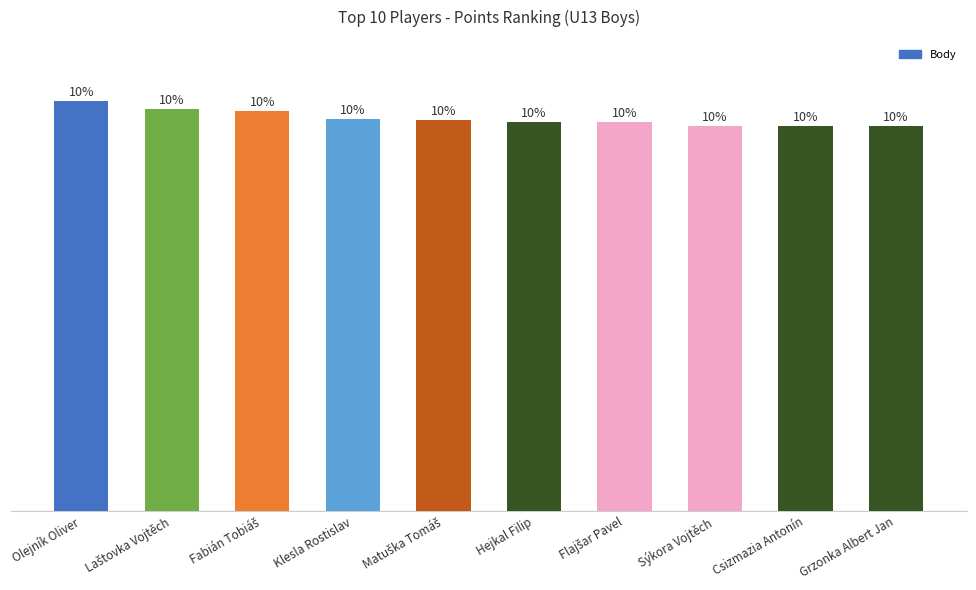

The value at Grzonka Albert Jan is 565.8. True or false?

True